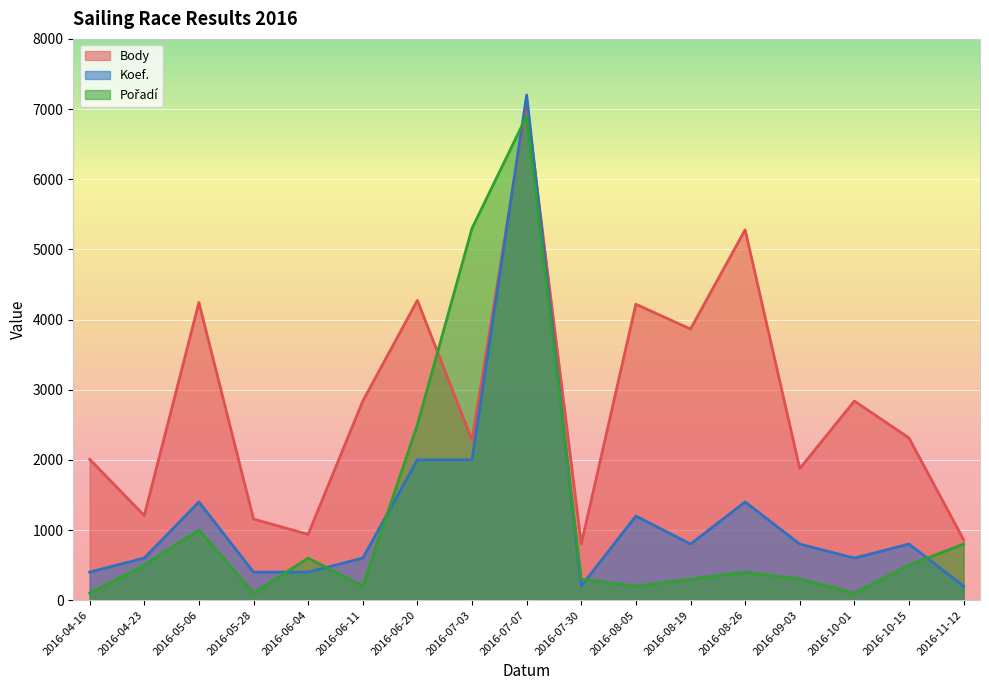

What are all the series names shown in the legend?

Body, Koef., Pořadí